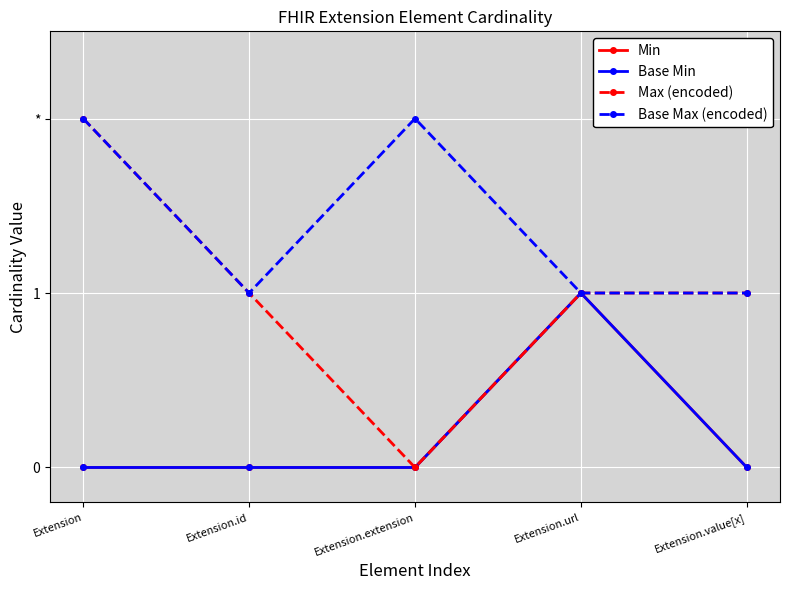

What is the highest value of the Max (encoded) series?

2